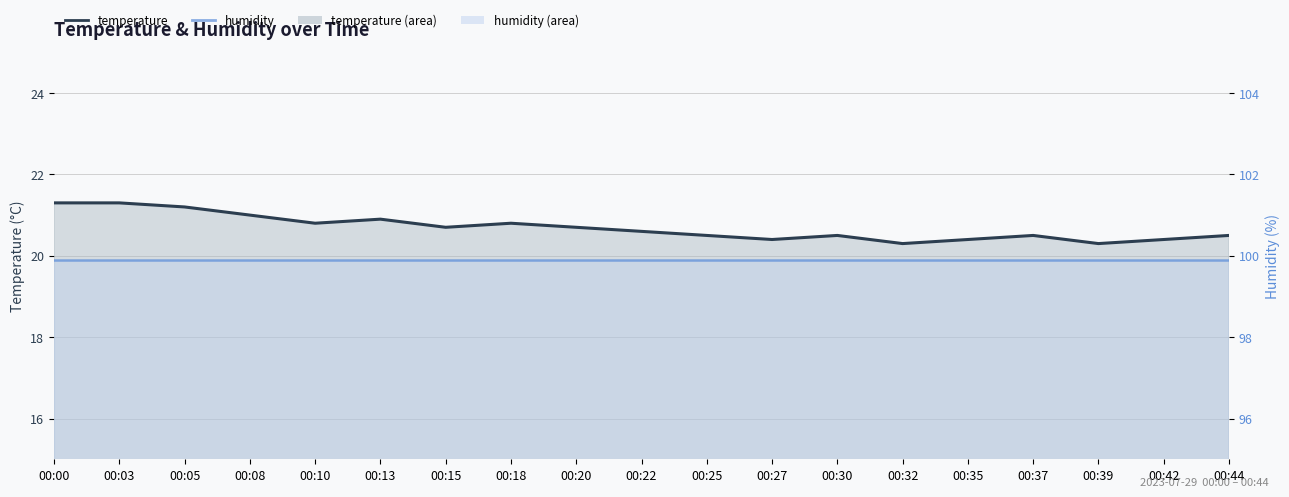

List the labels in order of value, largest first.

00:00, 00:03, 00:05, 00:08, 00:13, 00:10, 00:18, 00:15, 00:20, 00:22, 00:25, 00:30, 00:37, 00:44, 00:27, 00:35, 00:42, 00:32, 00:39